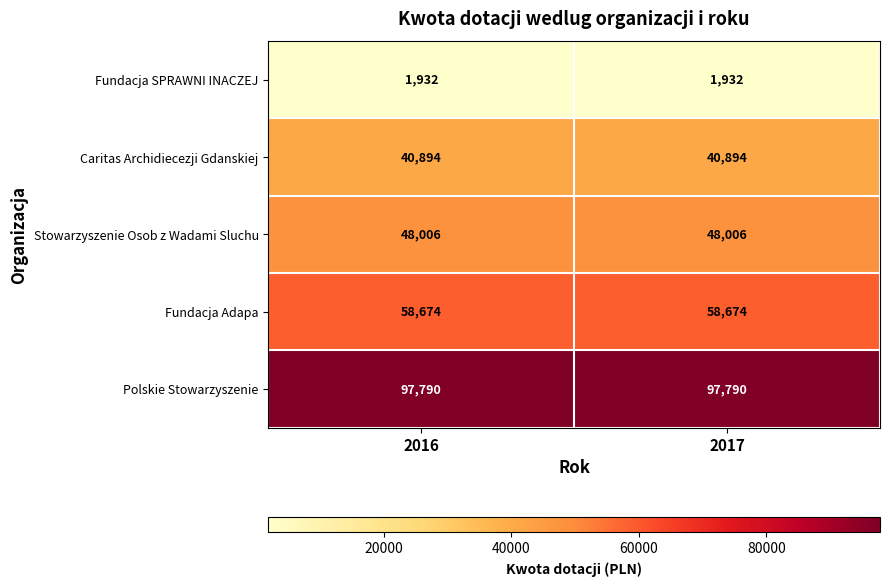

What is the spread (max minus min) of values at 2017?

95858